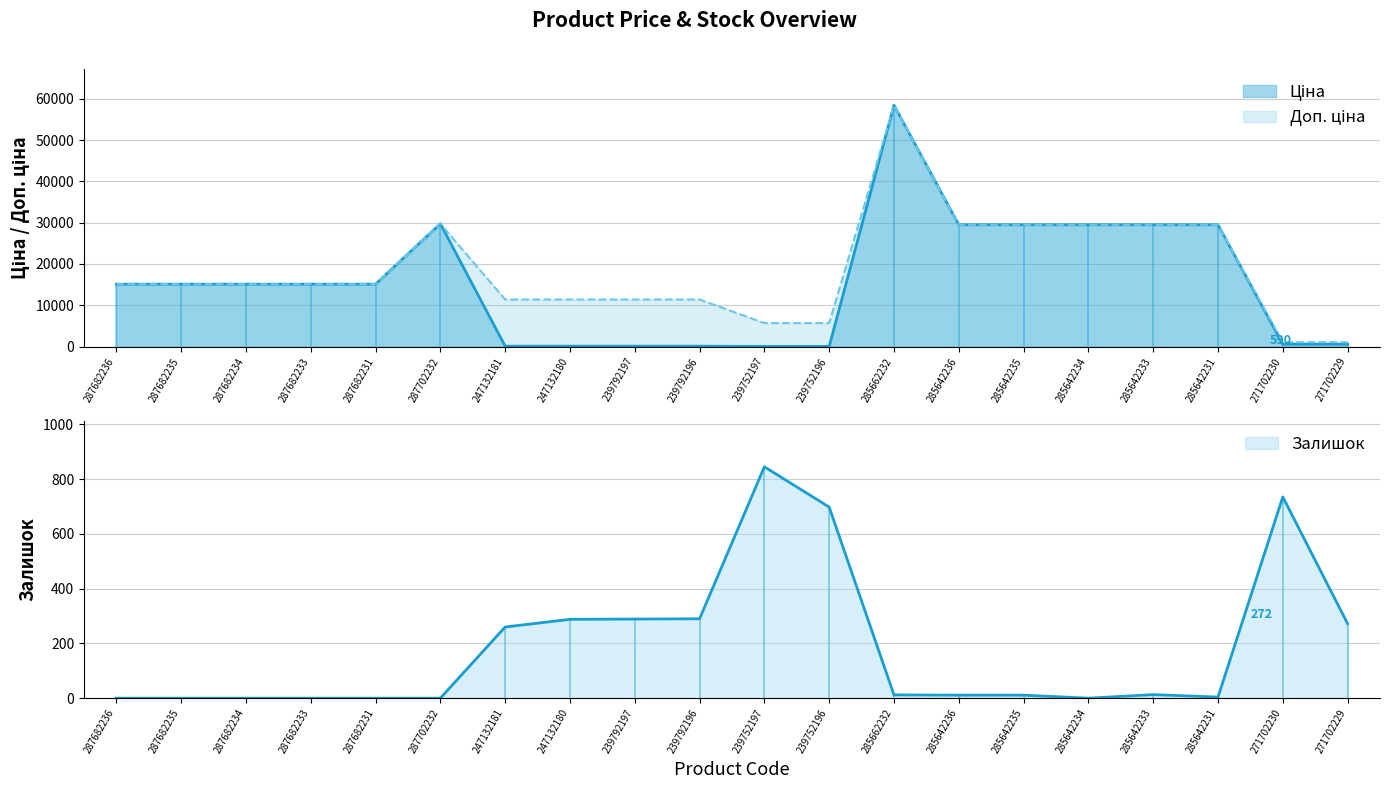

True or false: Доп. ціна has a value of 29491.5 at 285642231.

True